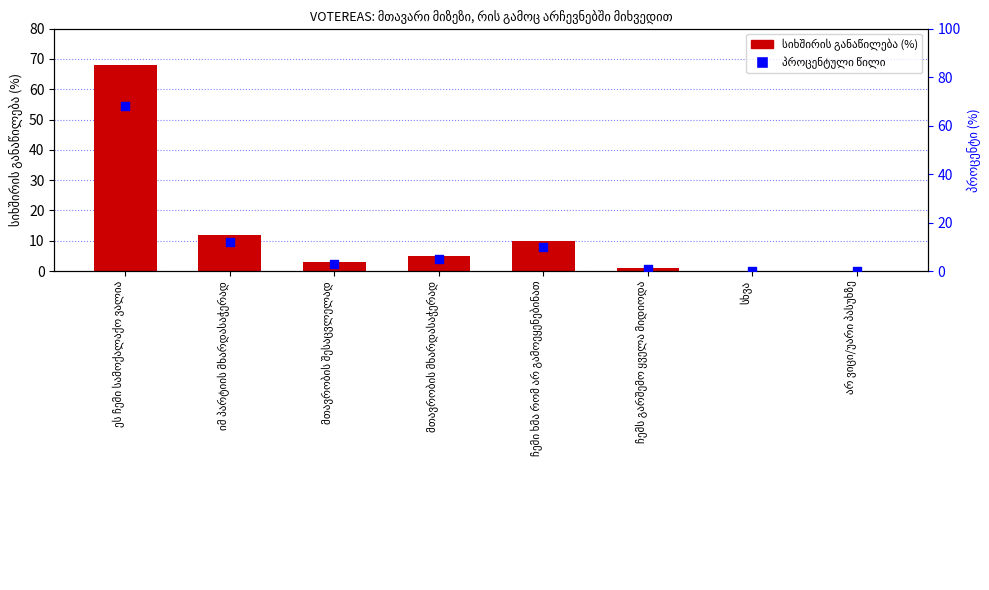

What are all the series names shown in the legend?

სიხშირის განაწილება (%), პროცენტული წილი